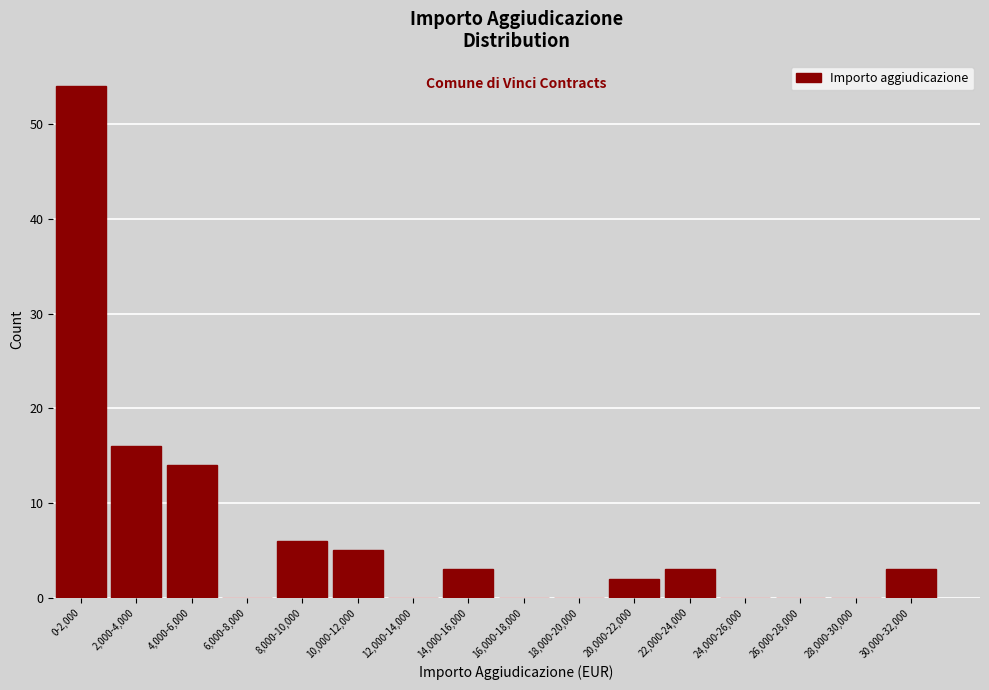

Reading left to right, extract all data points from this chart.

0-2,000=54	2,000-4,000=16	4,000-6,000=14	6,000-8,000=0	8,000-10,000=6	10,000-12,000=5	12,000-14,000=0	14,000-16,000=3	16,000-18,000=0	18,000-20,000=0	20,000-22,000=2	22,000-24,000=3	24,000-26,000=0	26,000-28,000=0	28,000-30,000=0	30,000-32,000=3